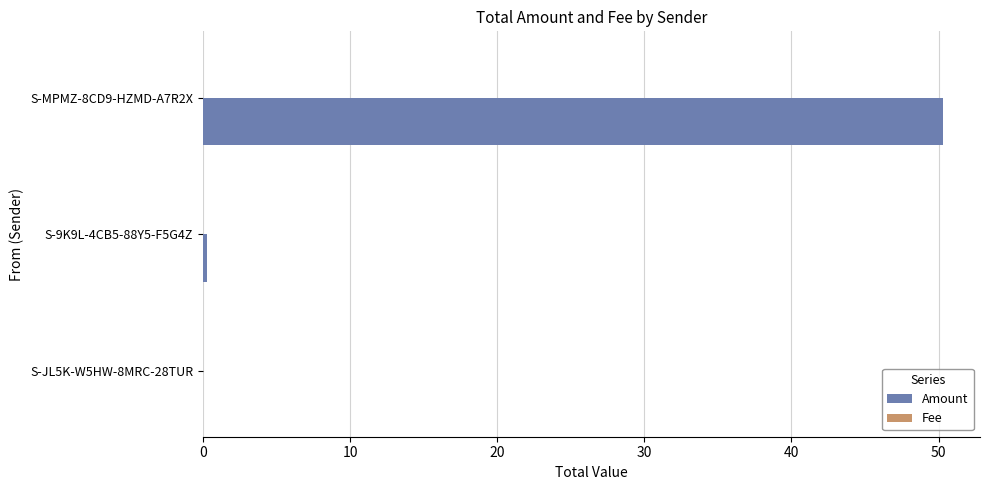

True or false: Amount has a value of 25.1 at S-JL5K-W5HW-8MRC-28TUR.

False